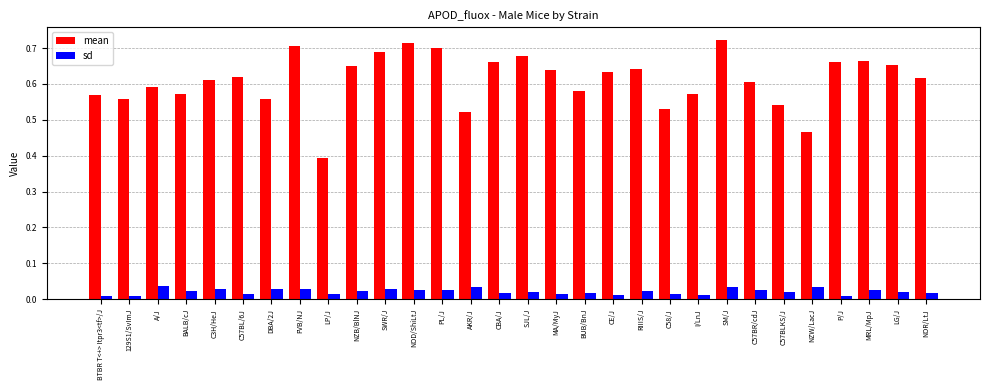

The value of mean at AKR/J is 0.8. True or false?

False